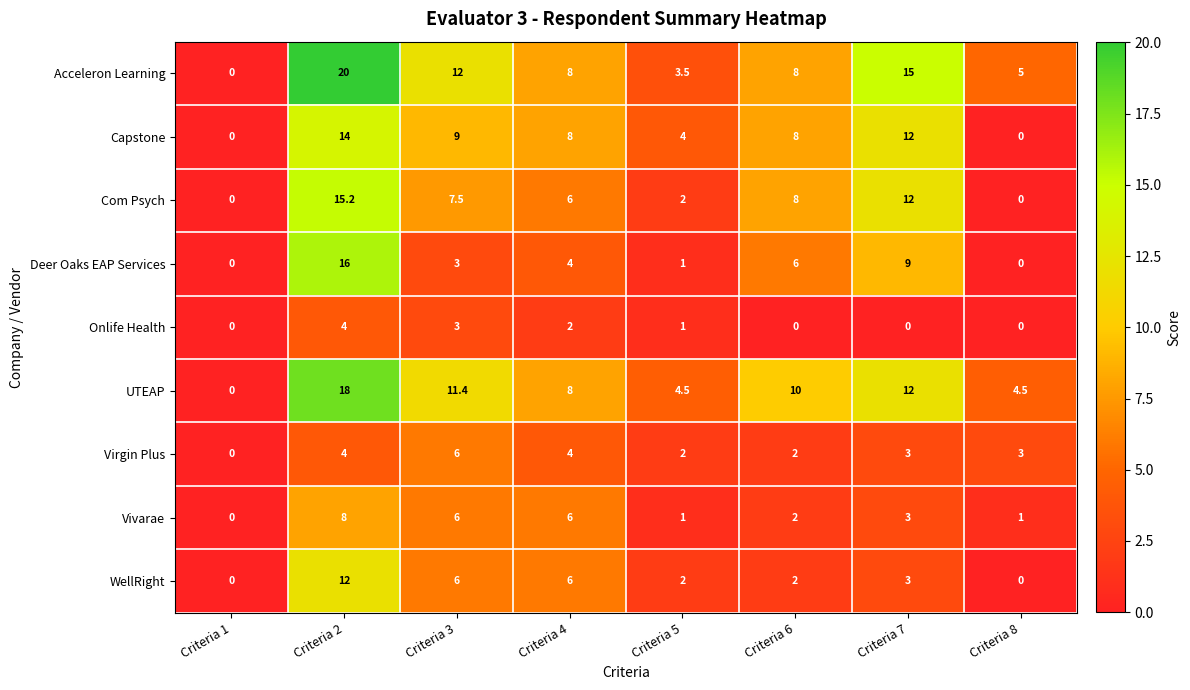

What is the greatest value displayed?

20.0